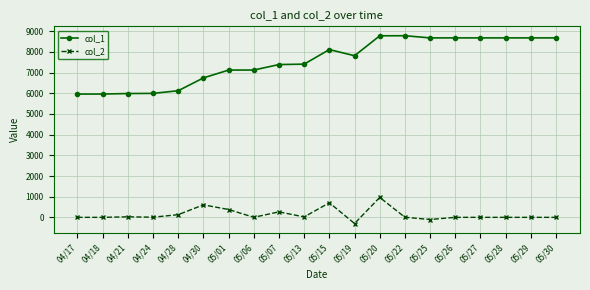

True or false: col_2 has more than 1 points higher than both neighbors.

True